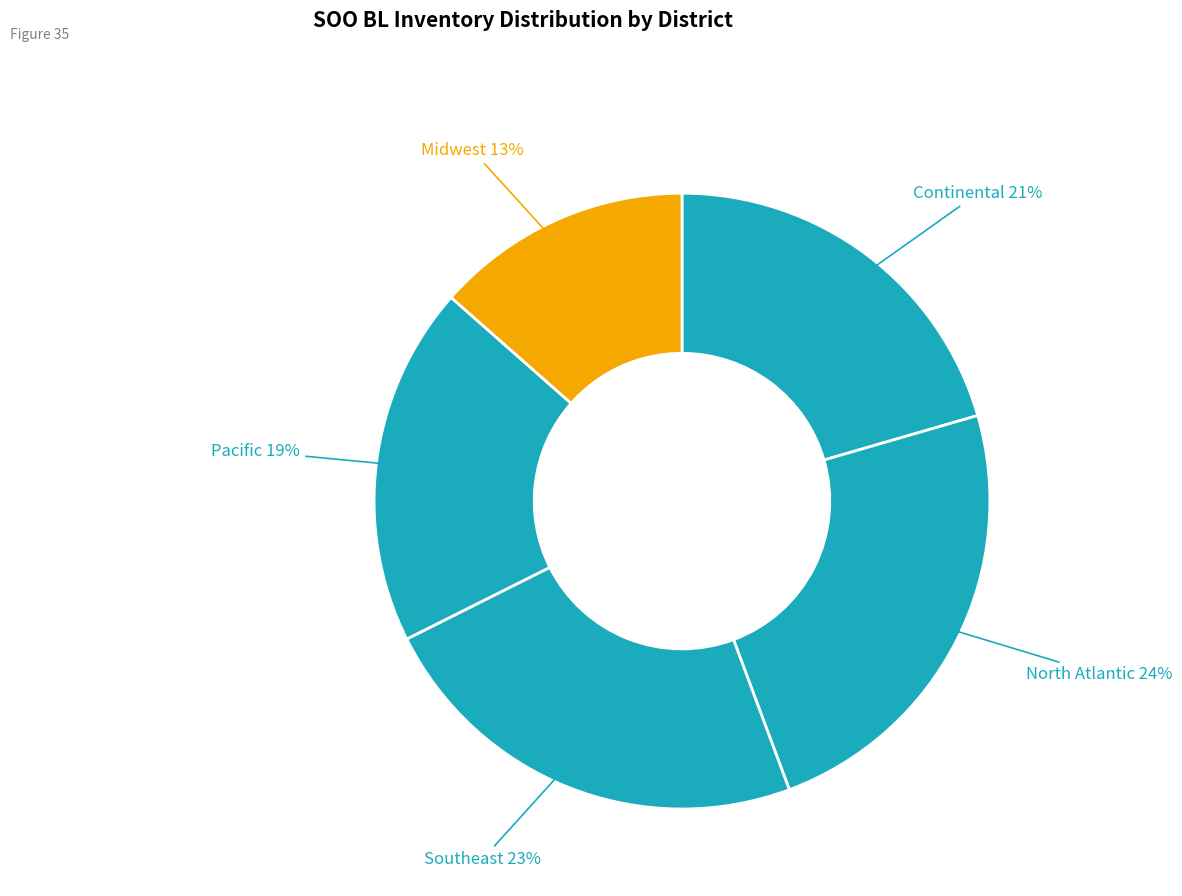

Do Continental and Southeast together represent more than half of the pie?

No